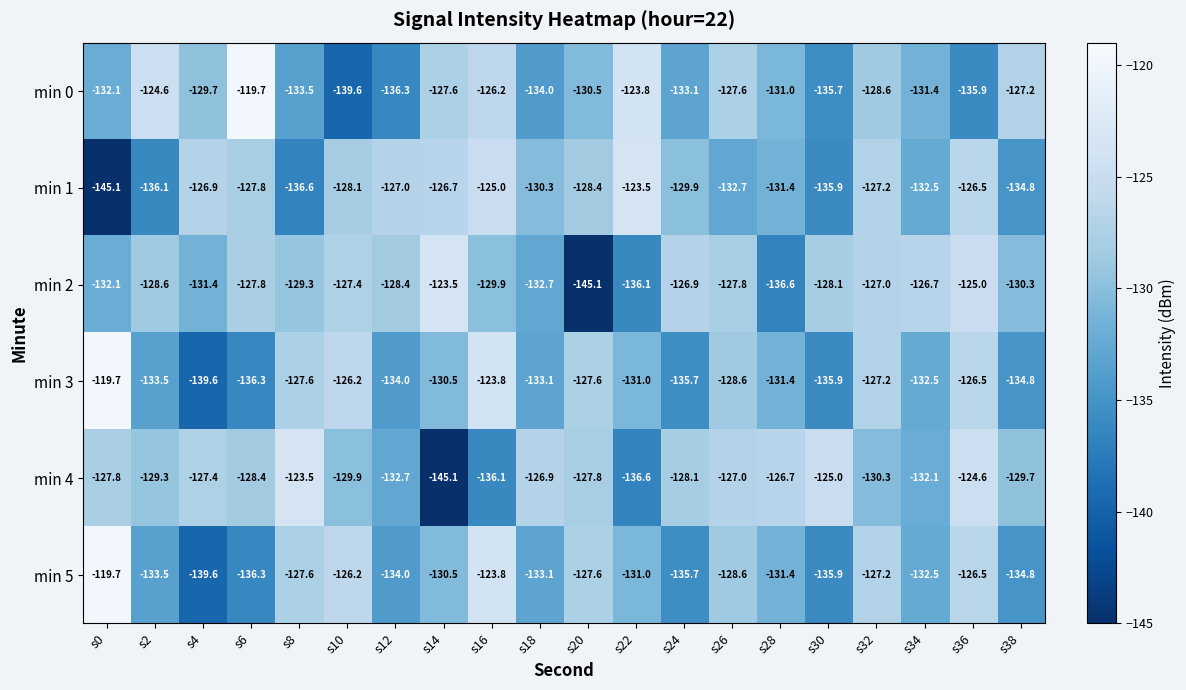

What is the smallest value displayed?

-145.1